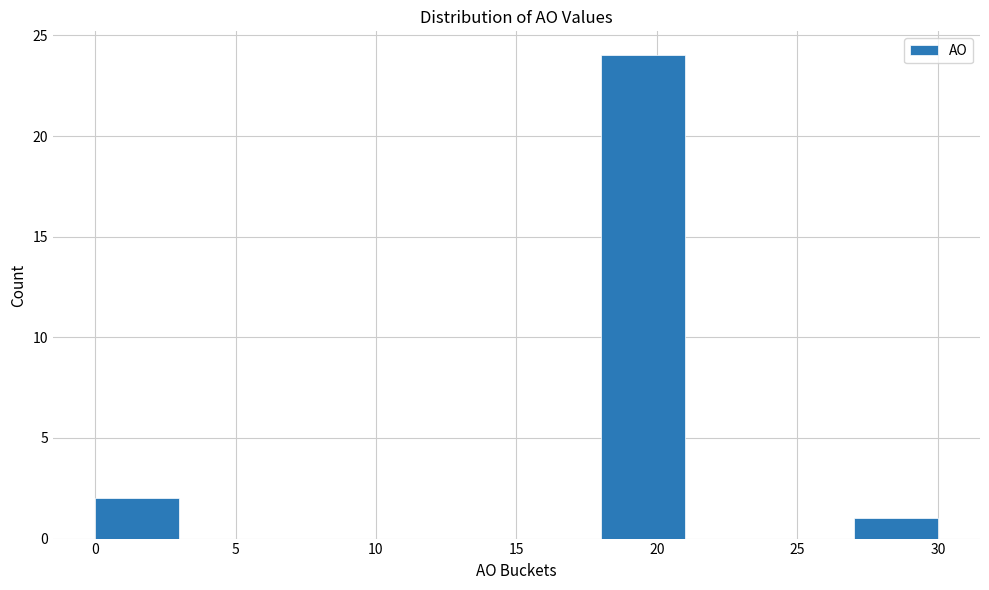

Reading left to right, list every bar in this chart as the range it spans on the x-axis followed by its height. The values are not printed on the chart, so give them approximately, as read against the axis.

0 to 3: 2
3 to 6: 0
6 to 9: 0
9 to 12: 0
12 to 15: 0
15 to 18: 0
18 to 21: 24
21 to 24: 0
24 to 27: 0
27 to 30: 1